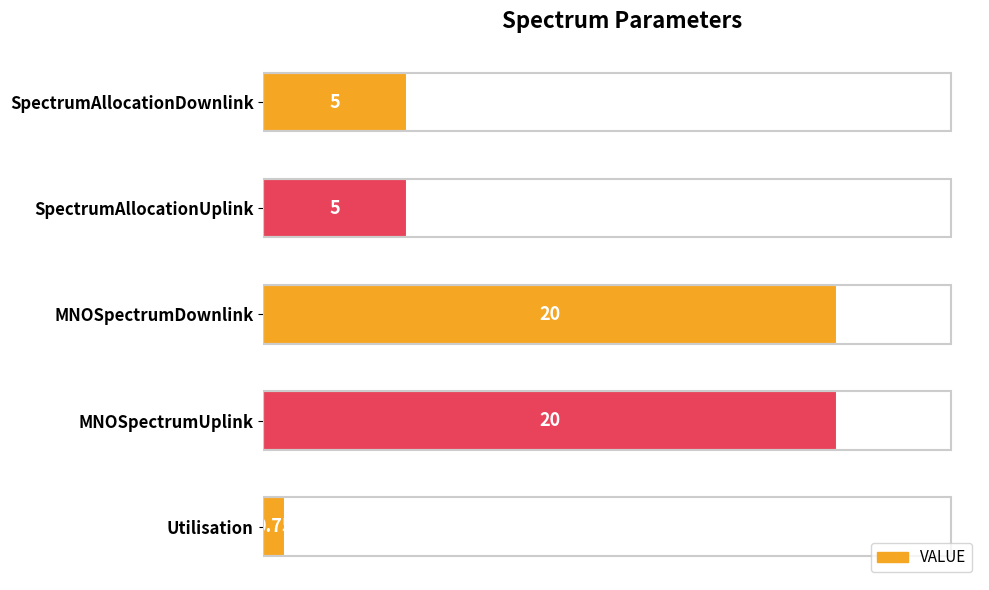

What is the sum of the values at MNOSpectrumDownlink and MNOSpectrumUplink?

40.0